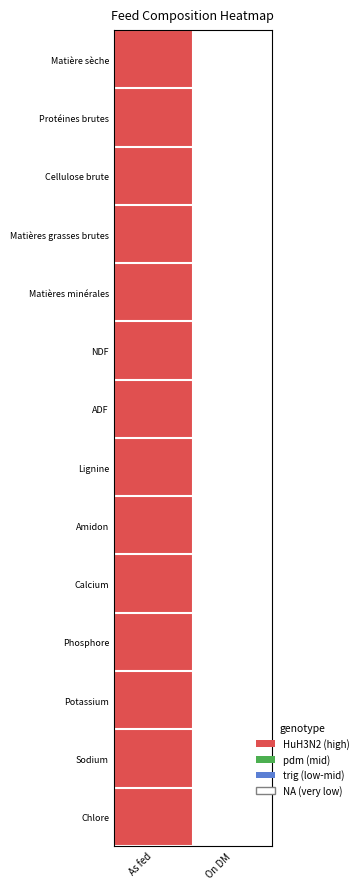

Reading left to right, transcribe all the data shown in this chart.

Matière sèche: As fed=0	On DM=1
Protéines brutes: As fed=0	On DM=1
Cellulose brute: As fed=0	On DM=1
Matières grasses brutes: As fed=0	On DM=1
Matières minérales: As fed=0	On DM=1
NDF: As fed=0	On DM=1
ADF: As fed=0	On DM=1
Lignine: As fed=0	On DM=1
Amidon: As fed=0	On DM=1
Calcium: As fed=0	On DM=1
Phosphore: As fed=0	On DM=1
Potassium: As fed=0	On DM=1
Sodium: As fed=0	On DM=1
Chlore: As fed=0	On DM=1